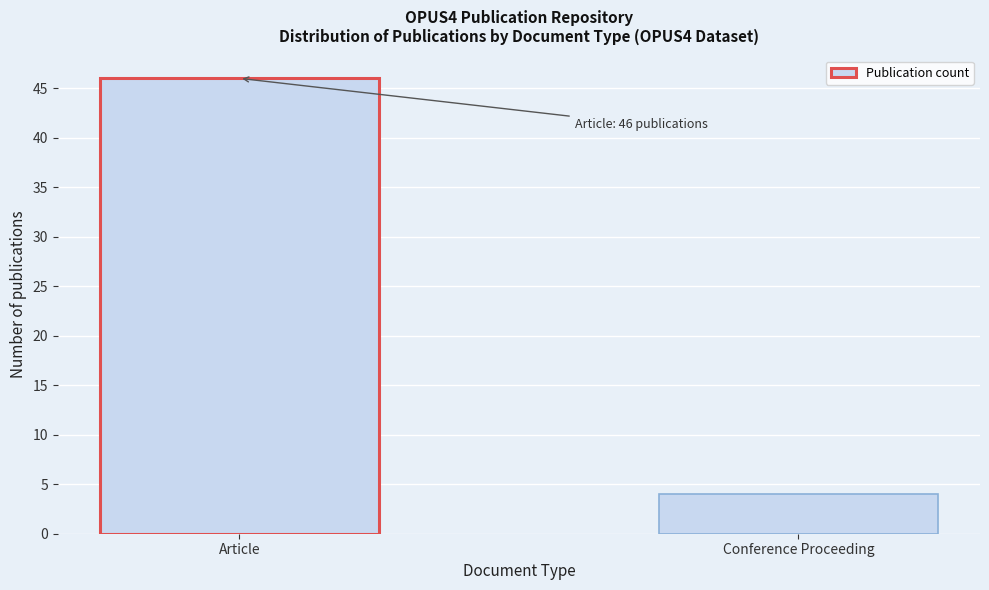

Reading right to left, what are all the values shown in this chart?

Conference Proceeding=4	Article=46